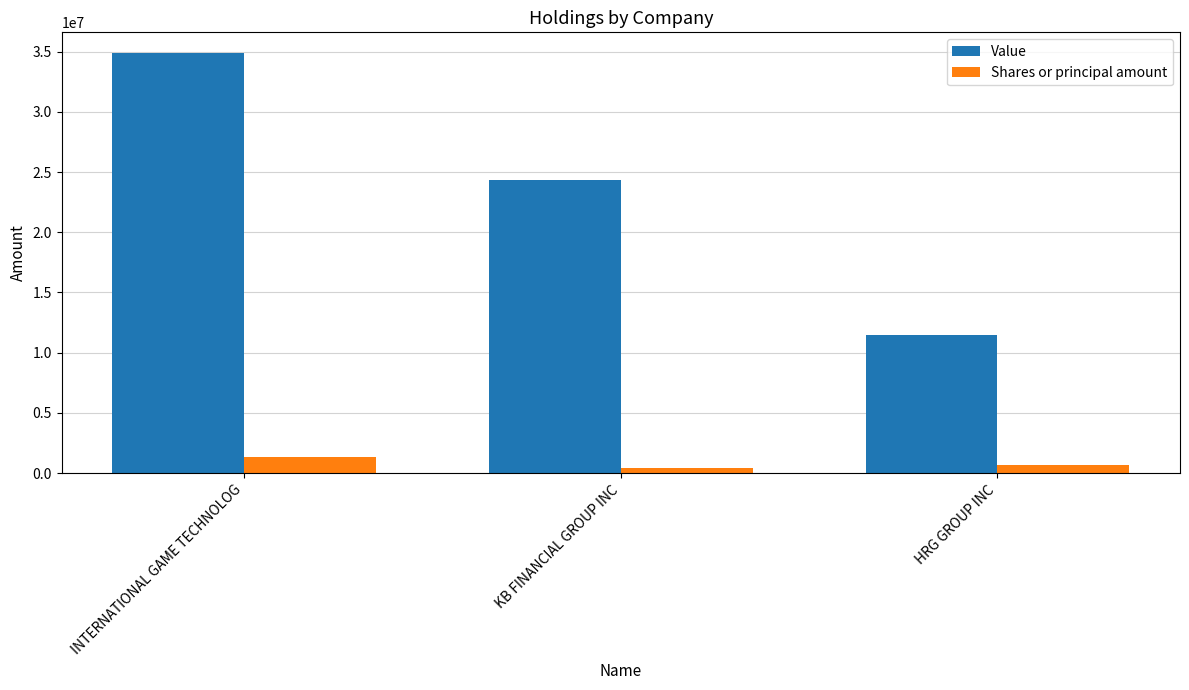

What is the label of the 3rd bar from the right?

INTERNATIONAL GAME TECHNOLOG